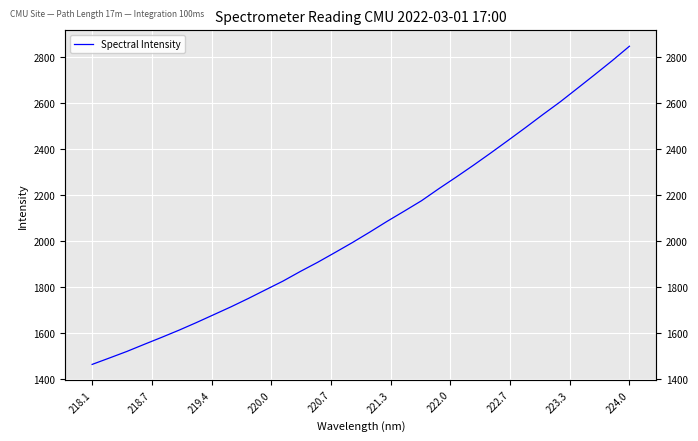

Does the chart display data point markers on the line(s)?

No